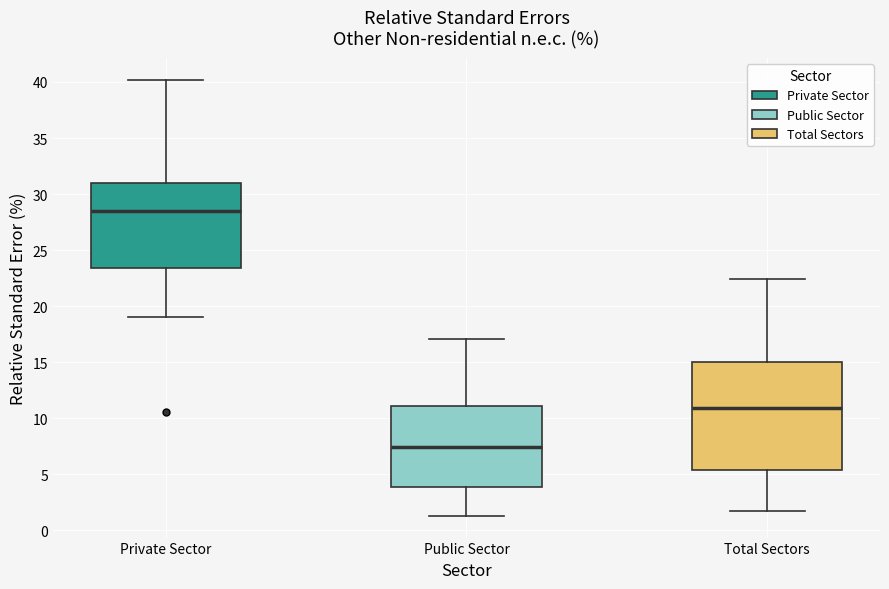

Reading left to right, transcribe this box plot: for each box, give where its median line is, the range the box spans, and where its two whiskers end, as read against the y-axis. The values are not printed on the chart, so give them approximately, as read against the axis.

Private Sector: median 28.5, box 23.5 to 31.0, whiskers 19.0 to 40.0
Public Sector: median 7.5, box 4.0 to 11.0, whiskers 1.5 to 17.0
Total Sectors: median 11.0, box 5.5 to 15.0, whiskers 1.5 to 22.5